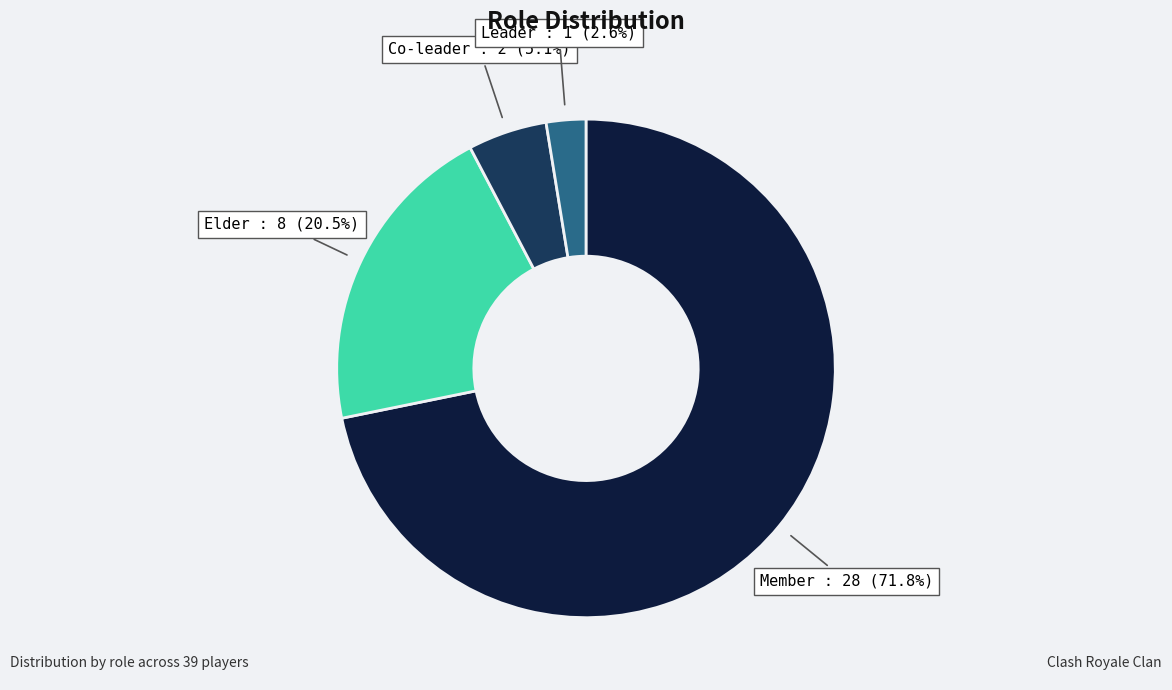

Is there any slice that represents more than half of the pie?

Yes